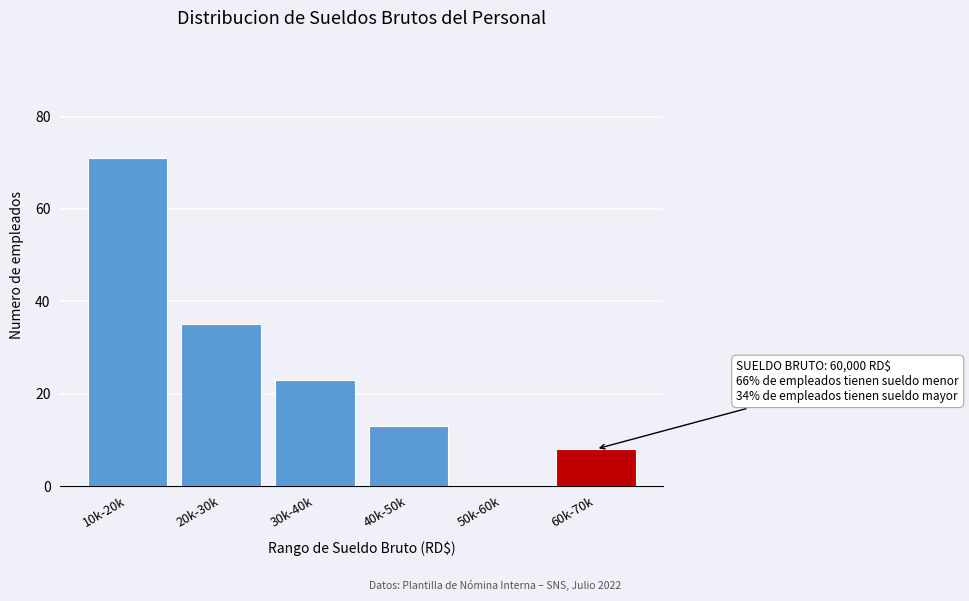

Reading right to left, what are all the values shown in this chart?

60k-70k=8	50k-60k=0	40k-50k=13	30k-40k=23	20k-30k=35	10k-20k=71